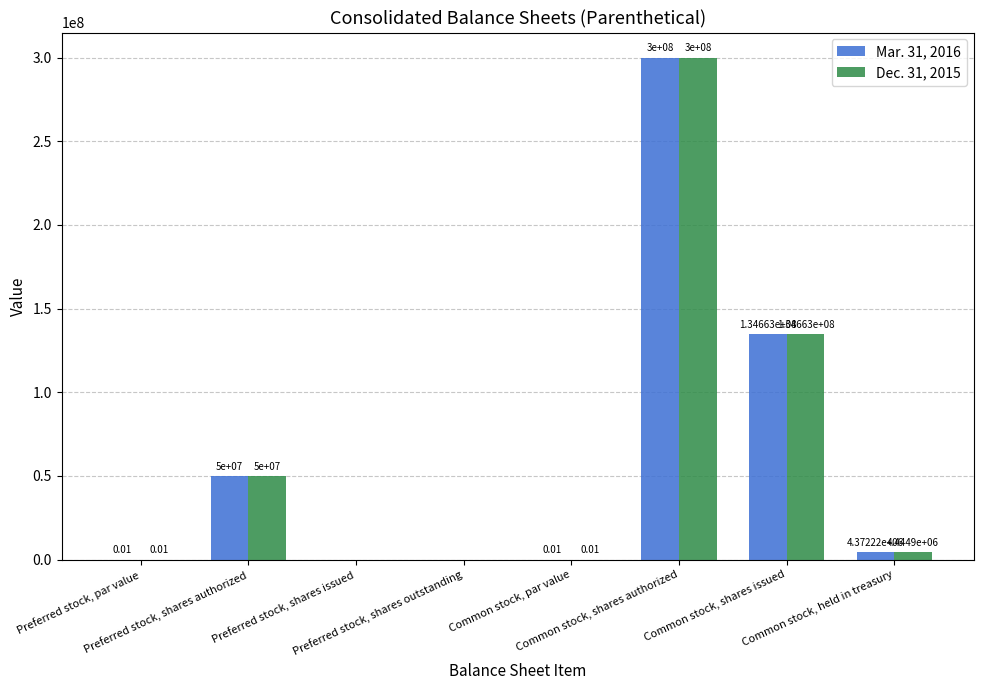

Are the bars grouped side by side (vs. stacked)?

Yes